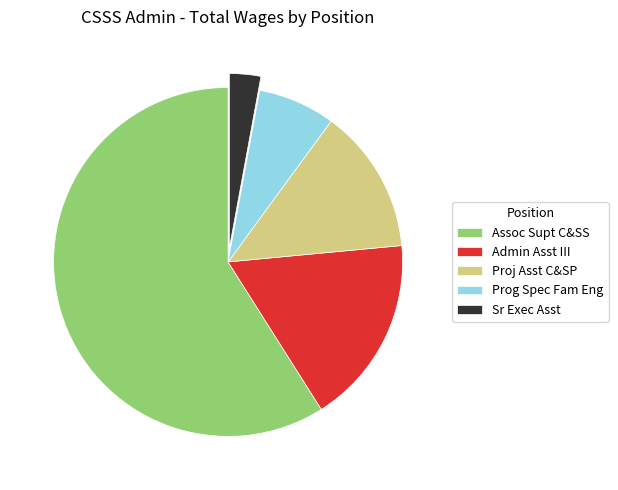

Is the sum of Assoc Supt C&SS and Admin Asst III greater than half?

Yes